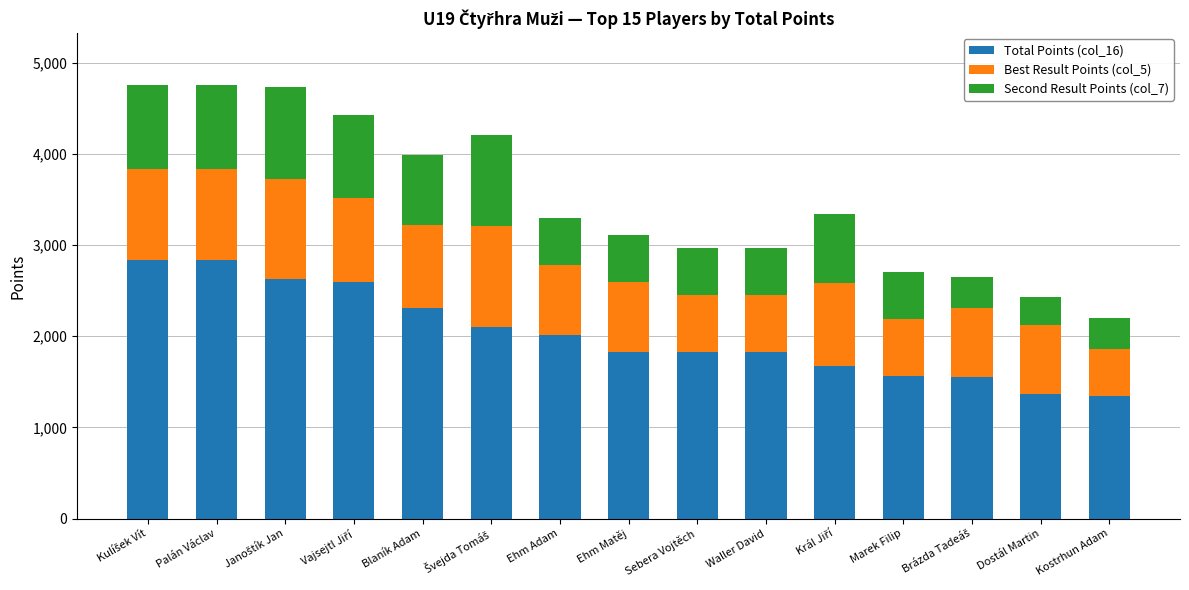

What is the average value of the Total Points (col_16) series?

2018